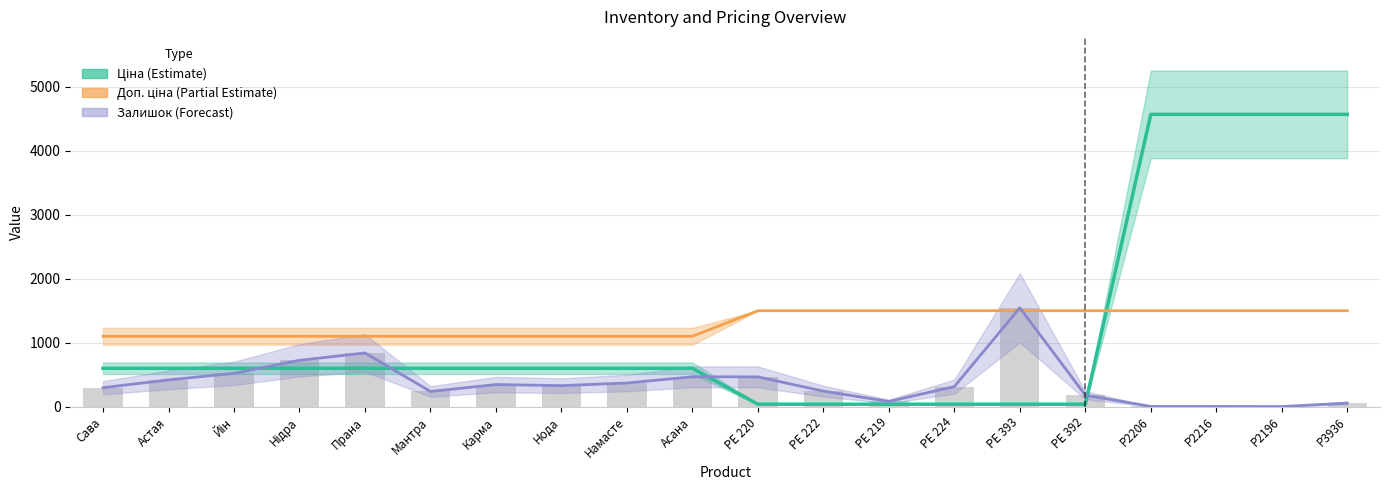

Is the value of Залишок (Forecast) at P2206 greater than the value of Ціна (Estimate) at PE 220?

No